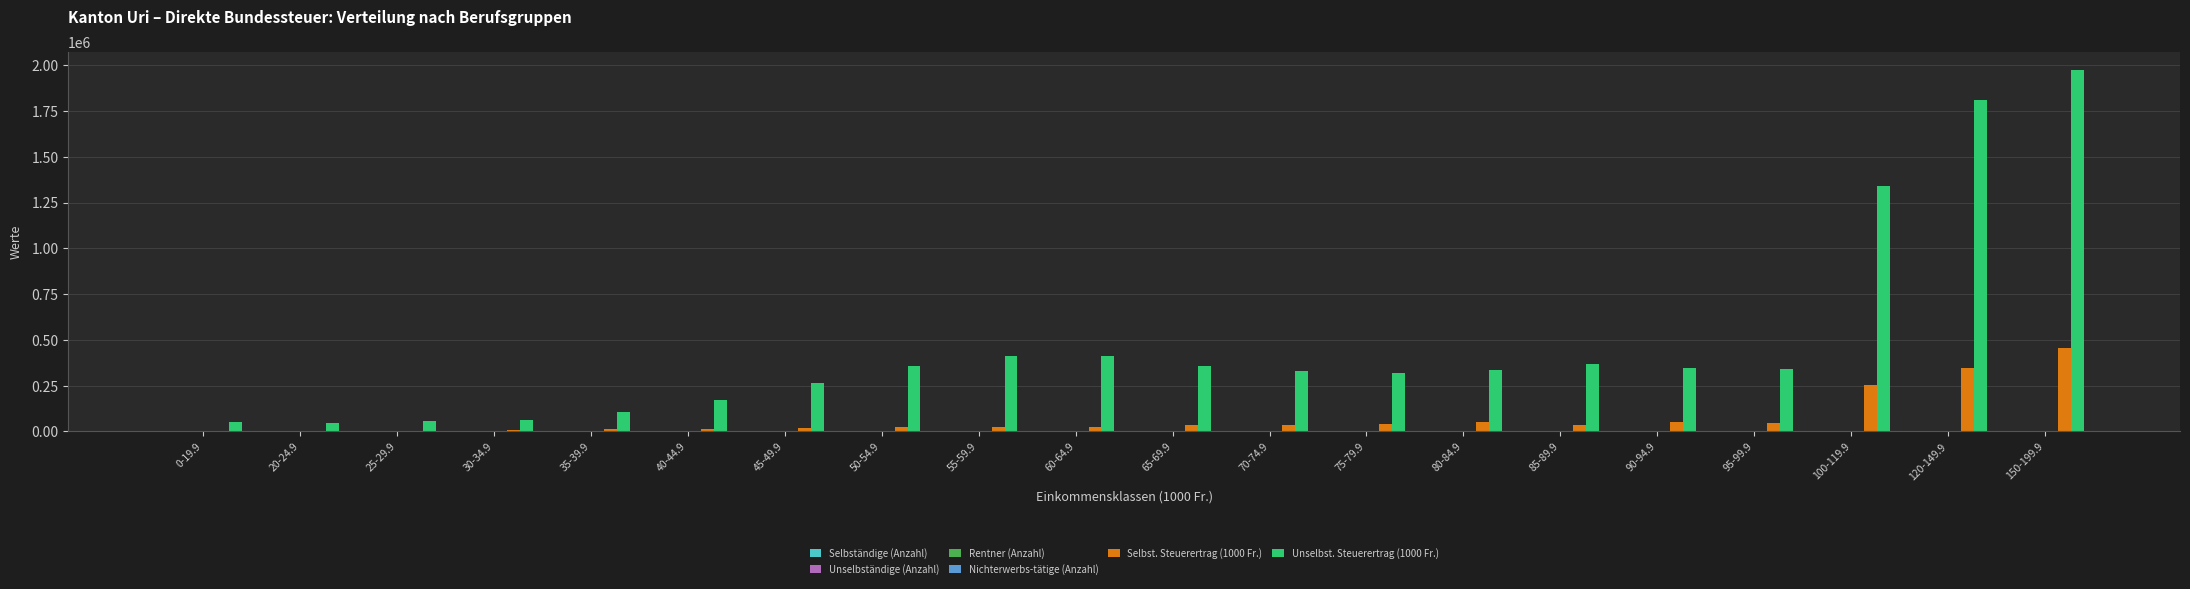

How many groups of bars are there?

20